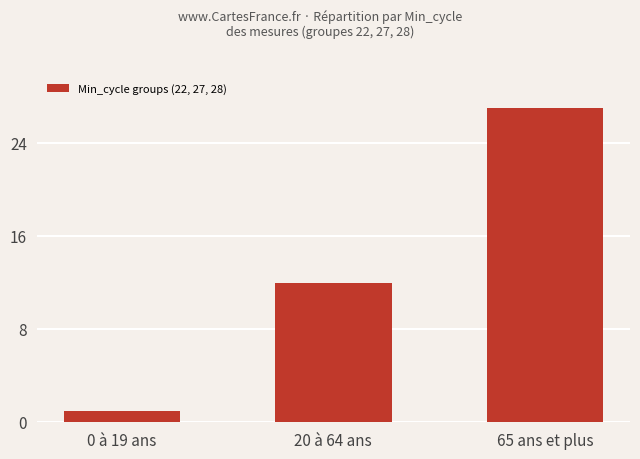

Between 0 à 19 ans and 20 à 64 ans, which is larger?

20 à 64 ans